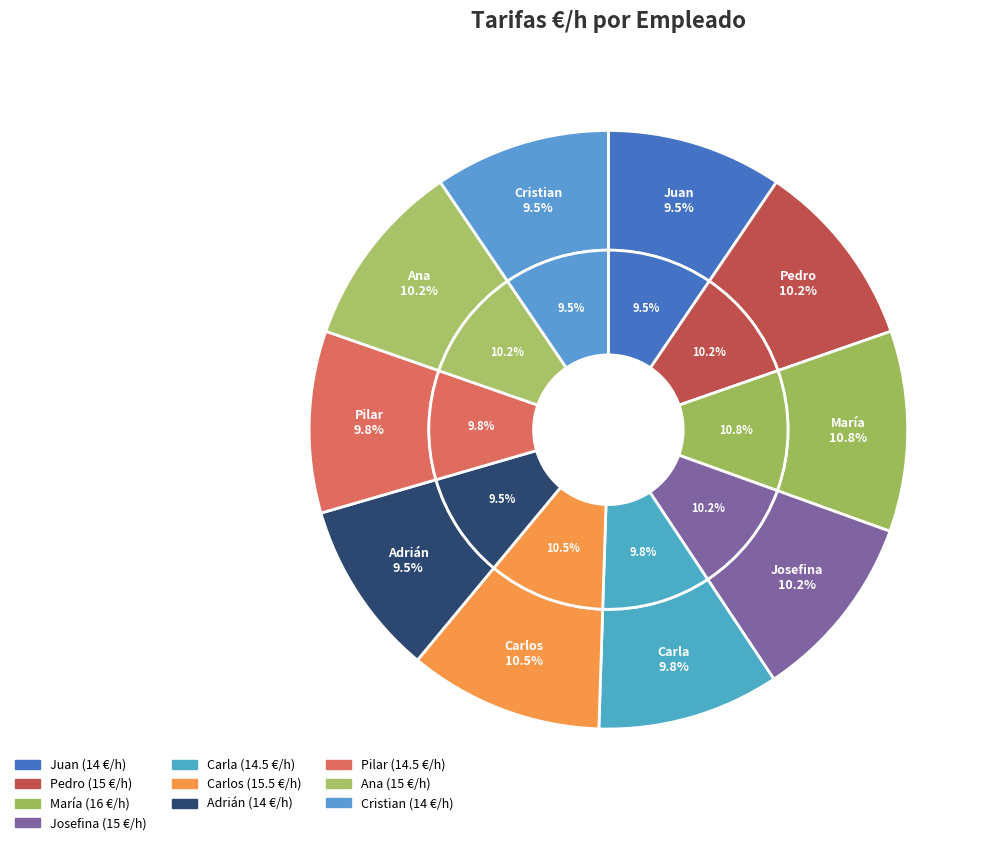

To the nearest percent, what portion does Pilar represent?

10%